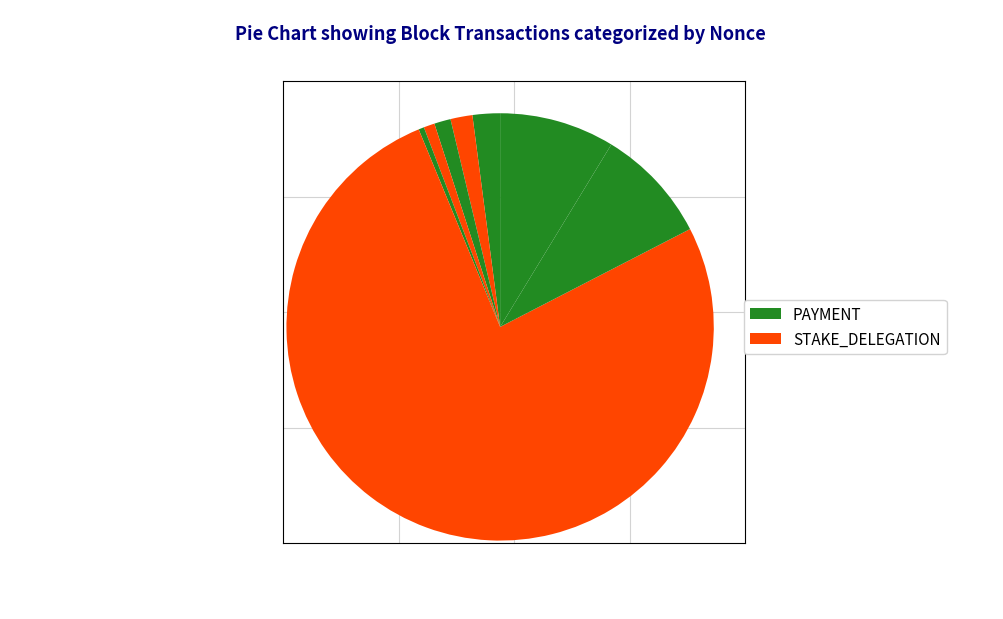

How many segments does this pie chart have?

9